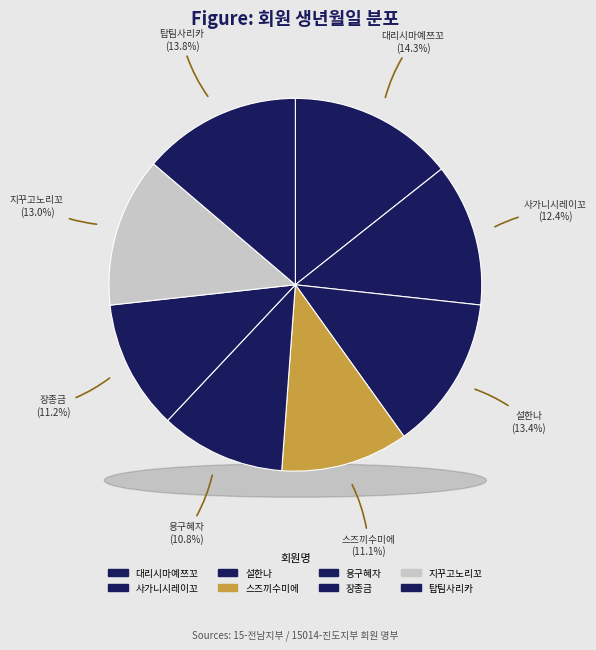

Which category has the biggest portion of the pie?

대리시마예쯔꼬